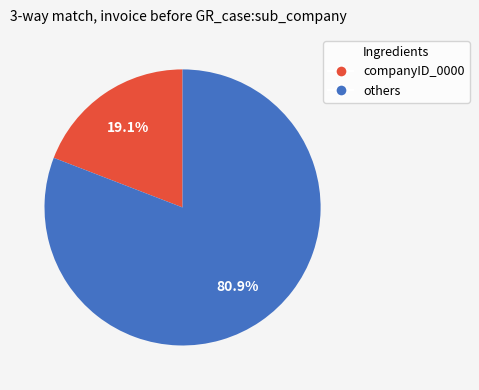

To the nearest percent, what is the difference between the largest and smallest slice percentages?

62%